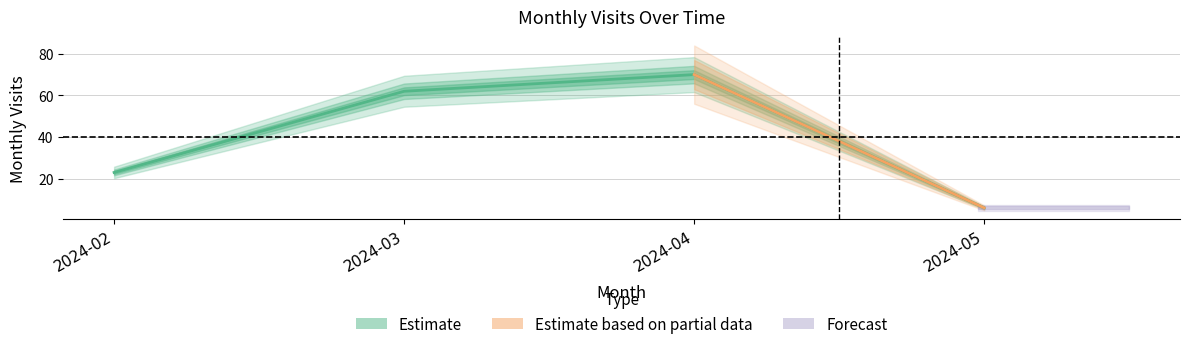

Is this an area chart (filled region under the line)?

No